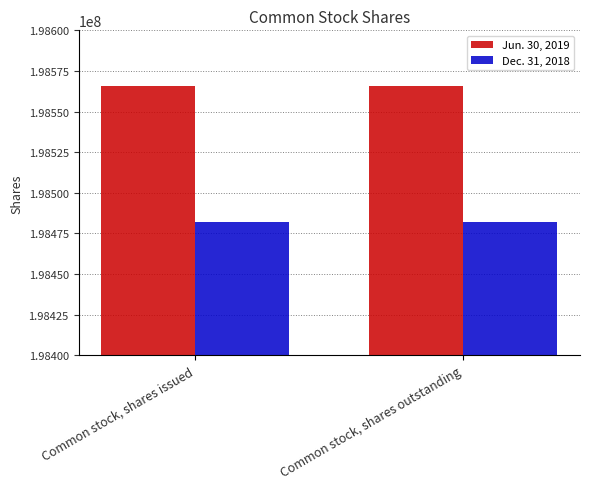

What are all the series names shown in the legend?

Jun. 30, 2019, Dec. 31, 2018